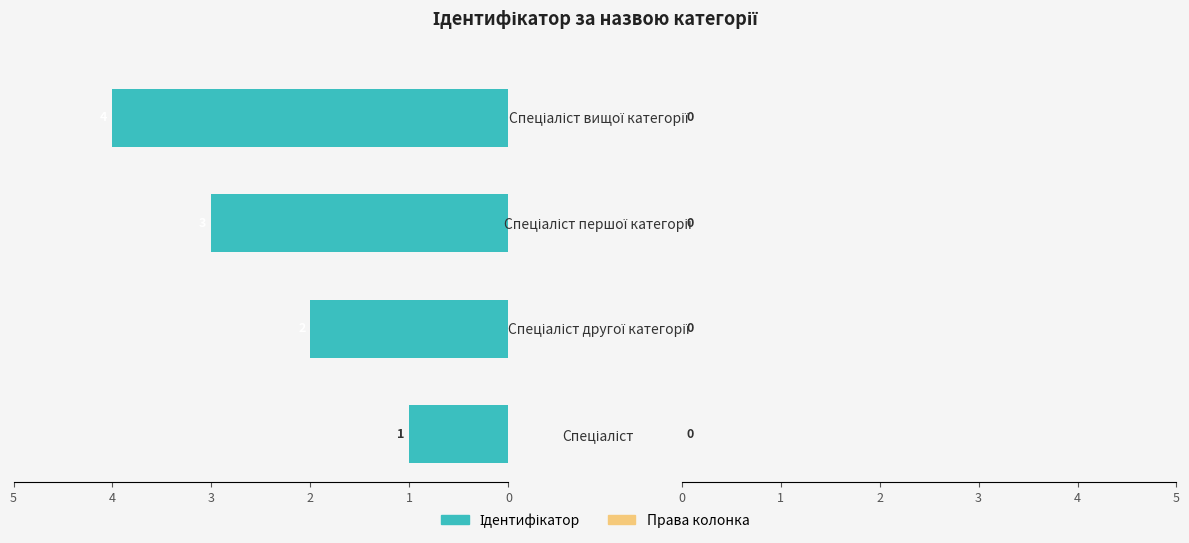

How many values are between 2 and 4?

3